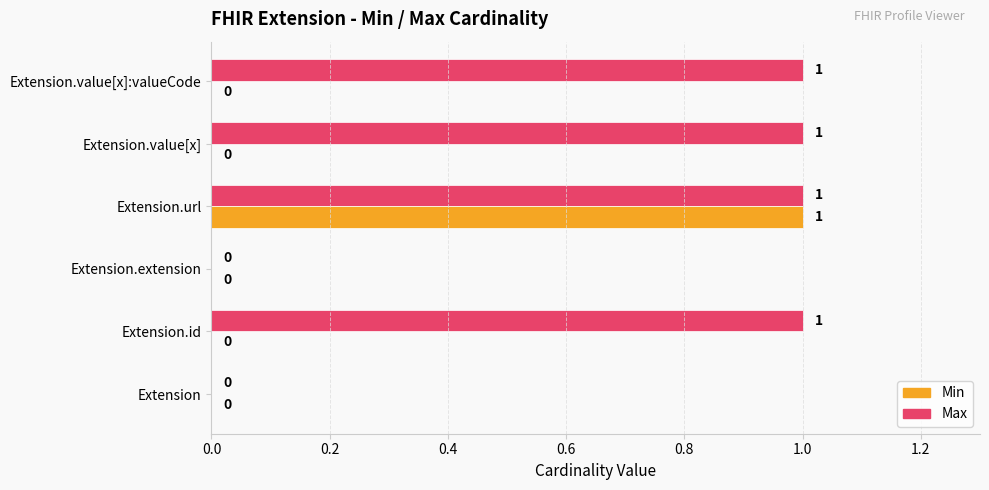

What is the greatest value displayed?

1